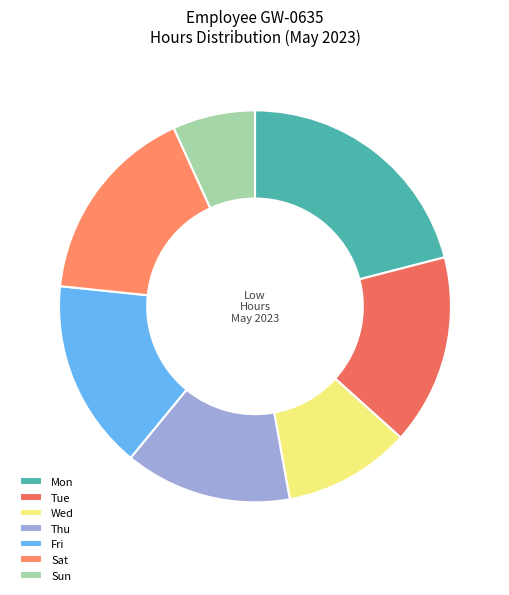

Is there a majority slice in this chart?

No